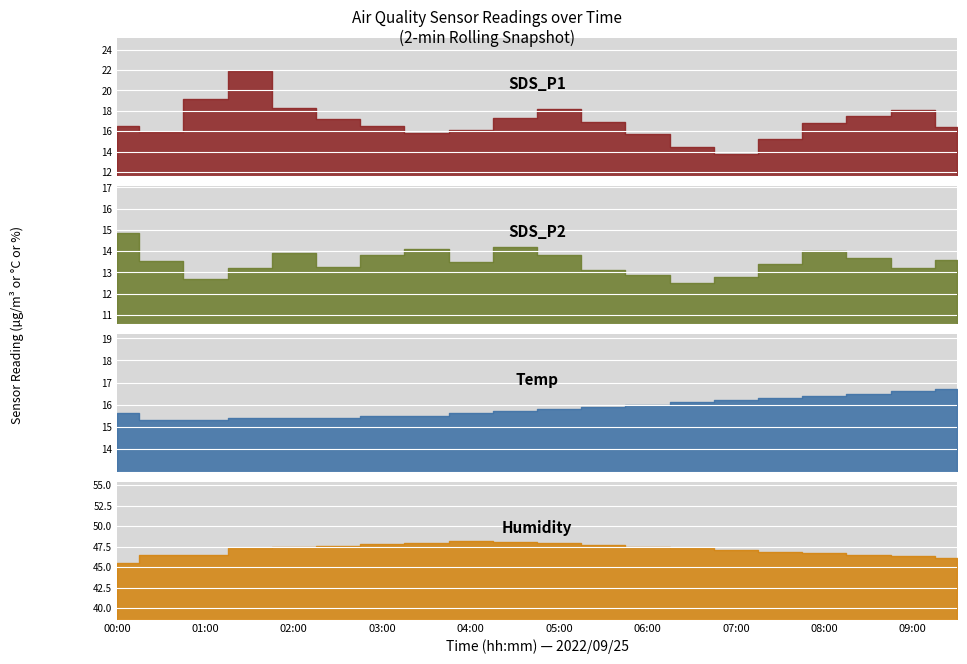

Rank the categories by Temp value from highest to lowest.

09:30, 09:00, 08:30, 08:00, 07:30, 07:00, 06:30, 06:00, 05:30, 05:00, 04:30, 00:00, 04:00, 03:00, 03:30, 01:30, 02:00, 02:30, 00:30, 01:00